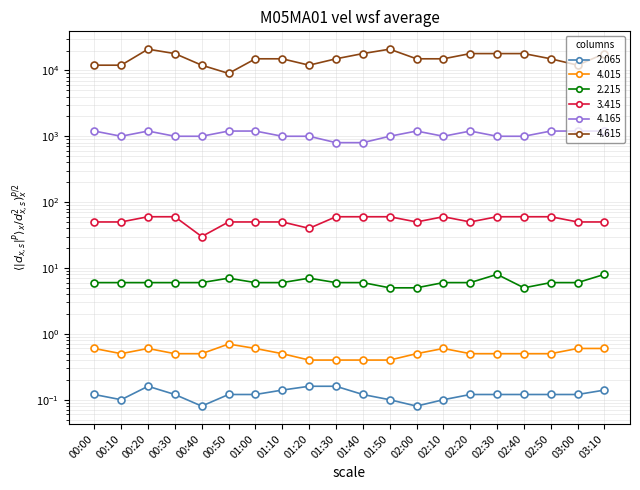

At which category does the chart reach its peak across all series?

00:20